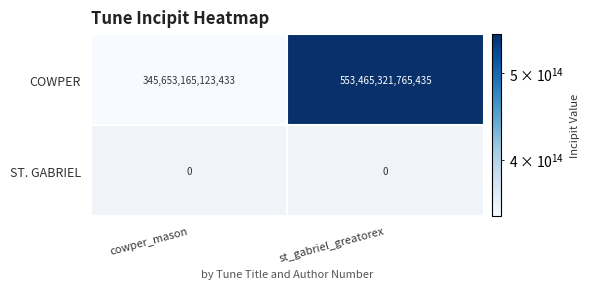

The value of COWPER at cowper_mason is 345653165123433. True or false?

True